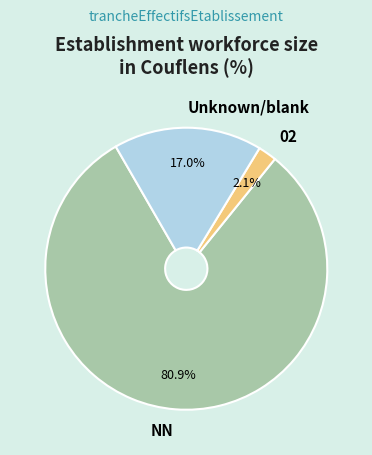

Which category has the biggest portion of the pie?

NN